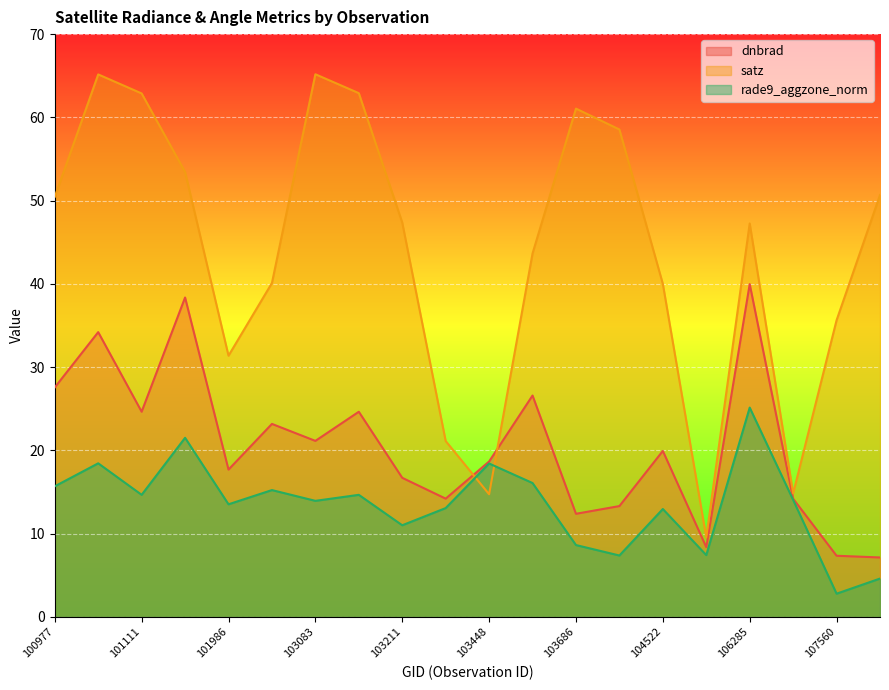

What is the value of the dnbrad point at the 20th from the left?

7.1